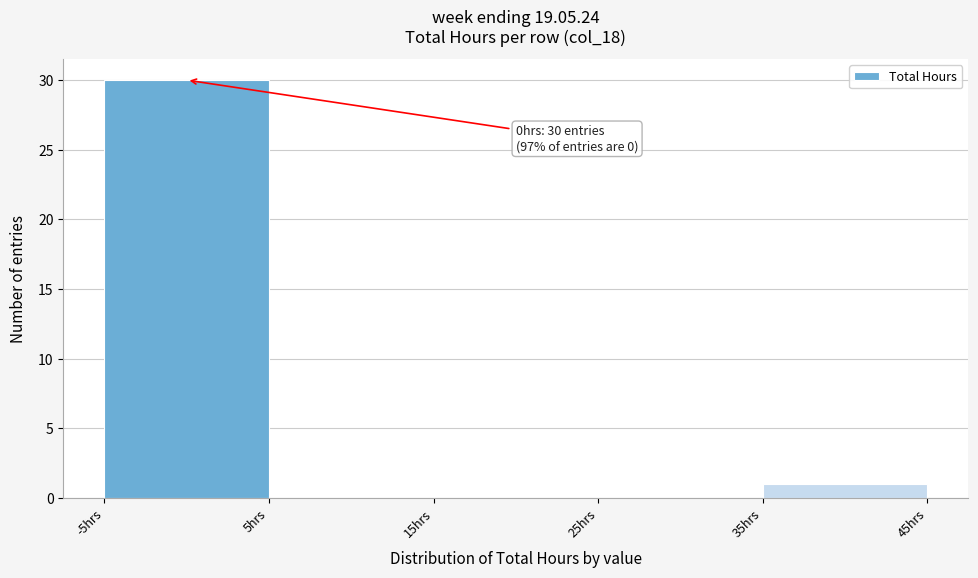

Over which range of the x-axis is the bar tallest?

-5 to 5